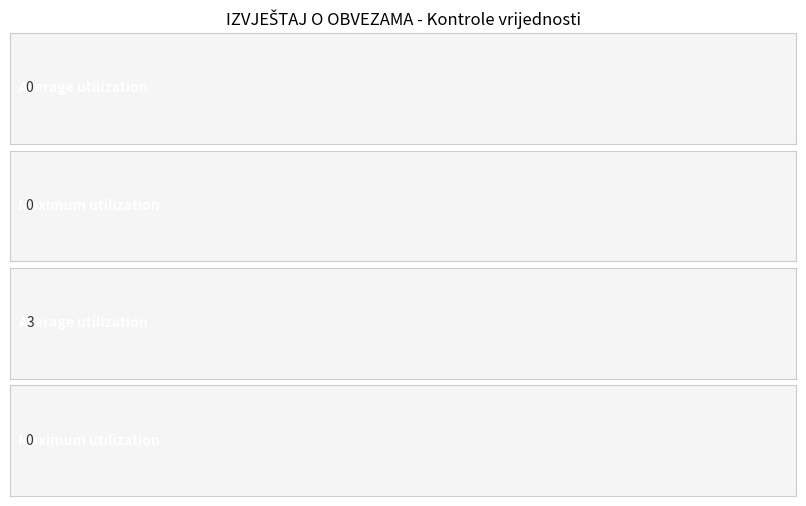

Is the value of Maximum utilization at Kontrole između greater than the value of Average utilization at KONTROLE?

No